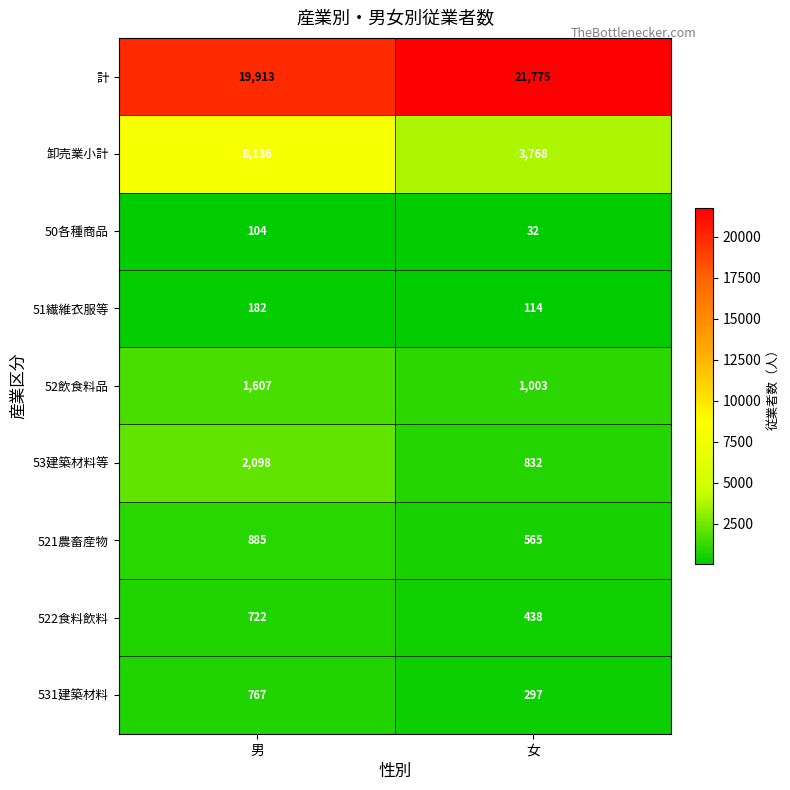

The value of 522食料飲料 at 男 is 722. True or false?

True